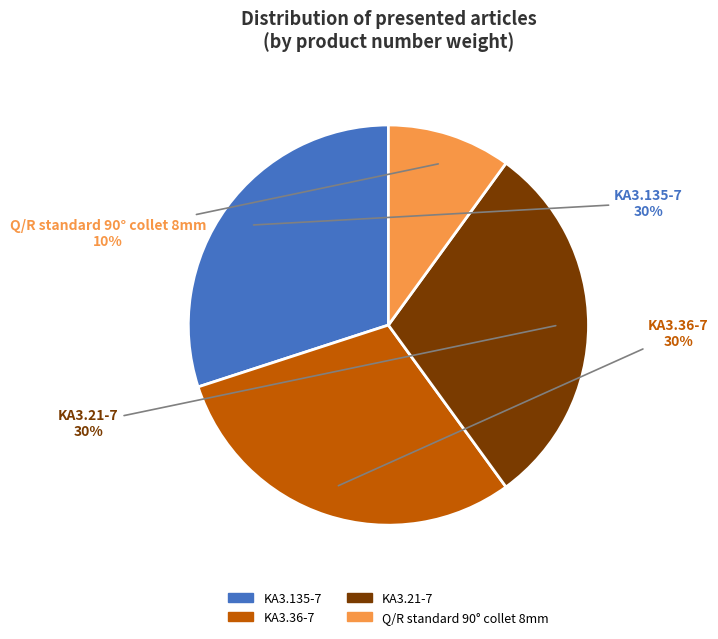

Between Q/R standard 90° collet 8mm and KA3.21-7, which is larger?

KA3.21-7